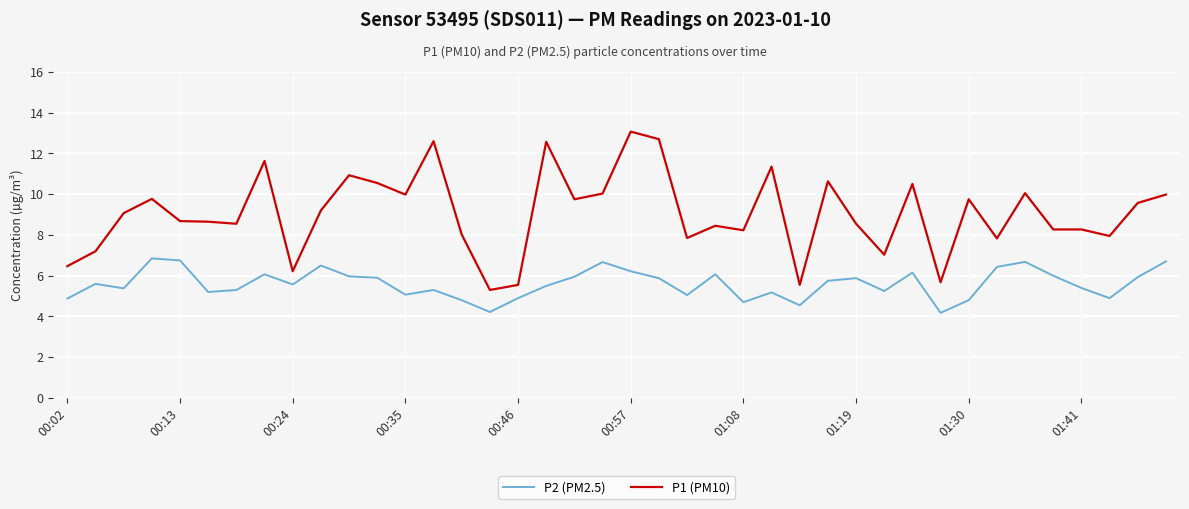

What is the average value of the P2 (PM2.5) series?

5.6